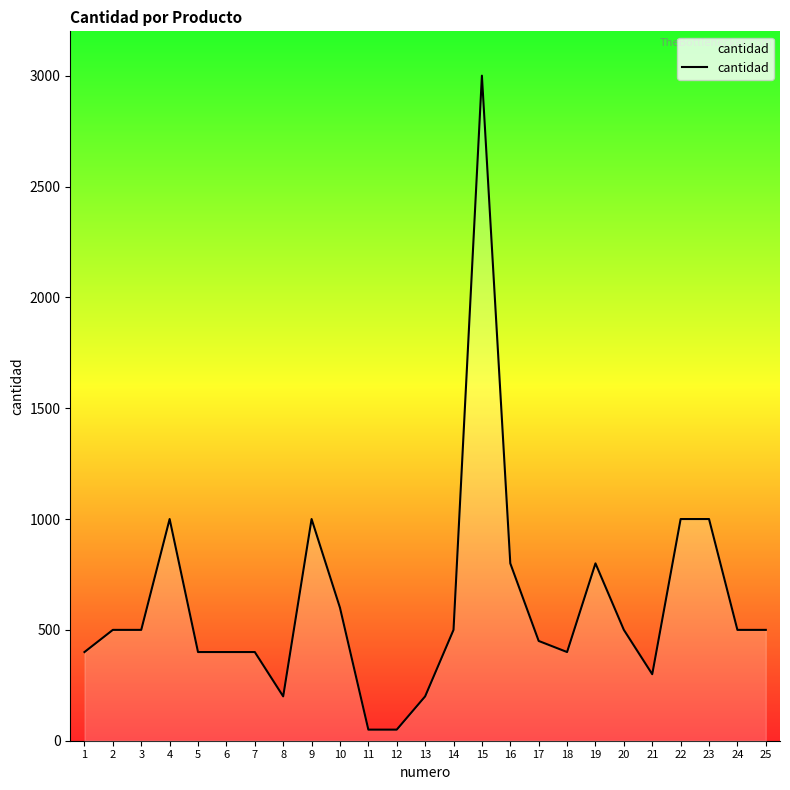

What is the change in value from 1 to 10?

+200